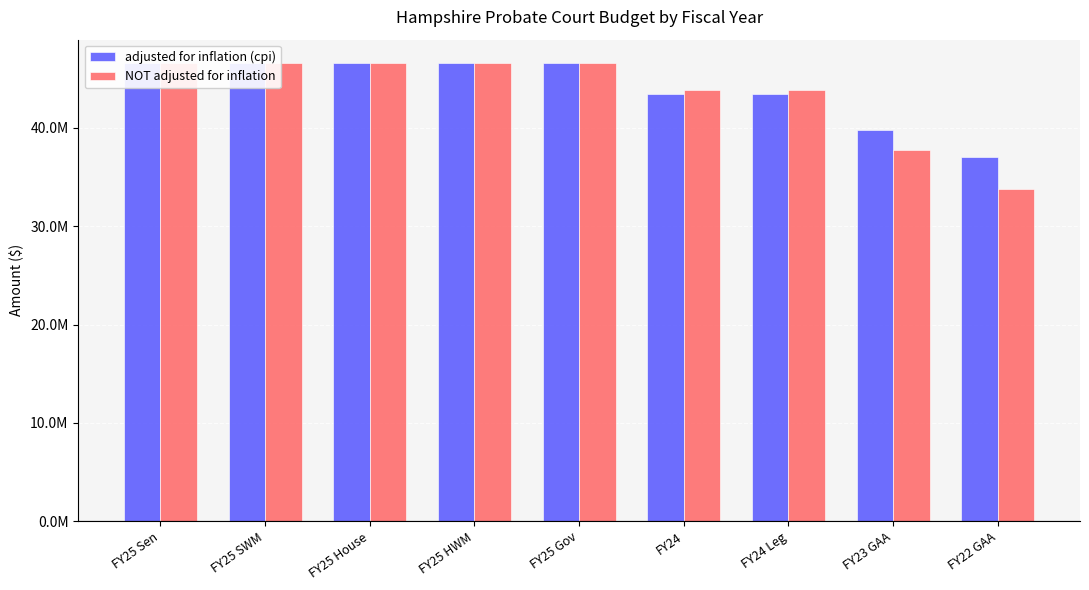

Rank the series by their average value, from highest to lowest.

adjusted for inflation (cpi), NOT adjusted for inflation